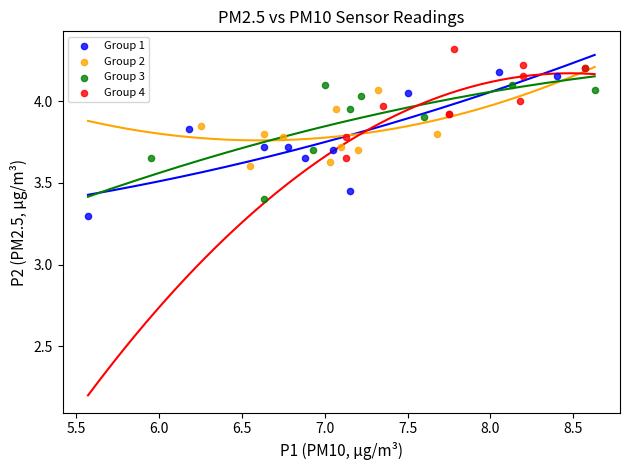

Which series reaches the maximum Y coordinate?

Group 4